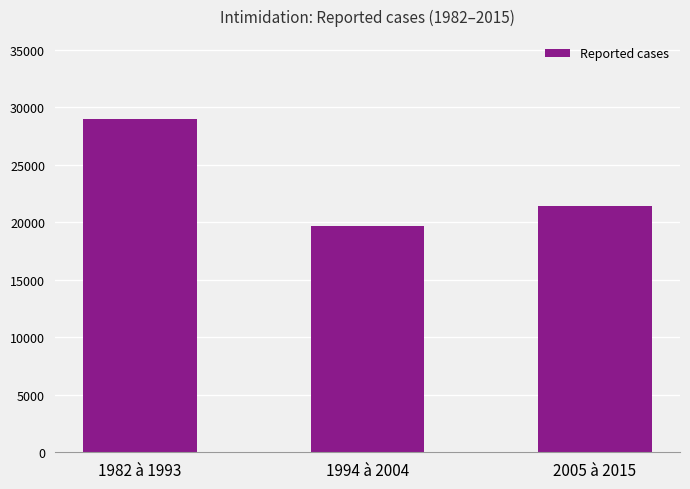

True or false: the data shows 11856 at 2005 à 2015.

False